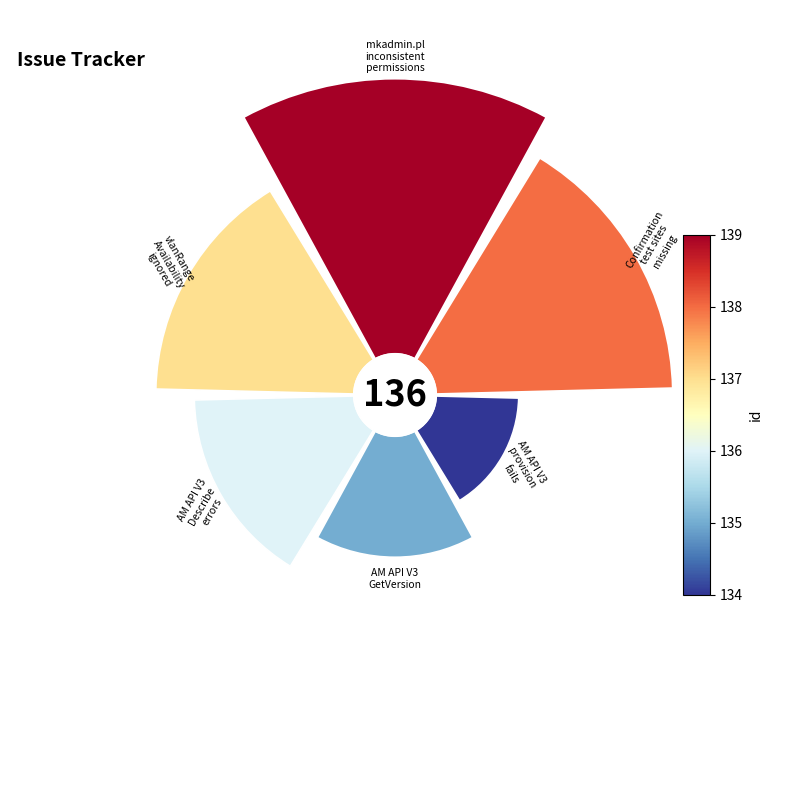

The 0° slice represents 11% of the pie. True or false?

False